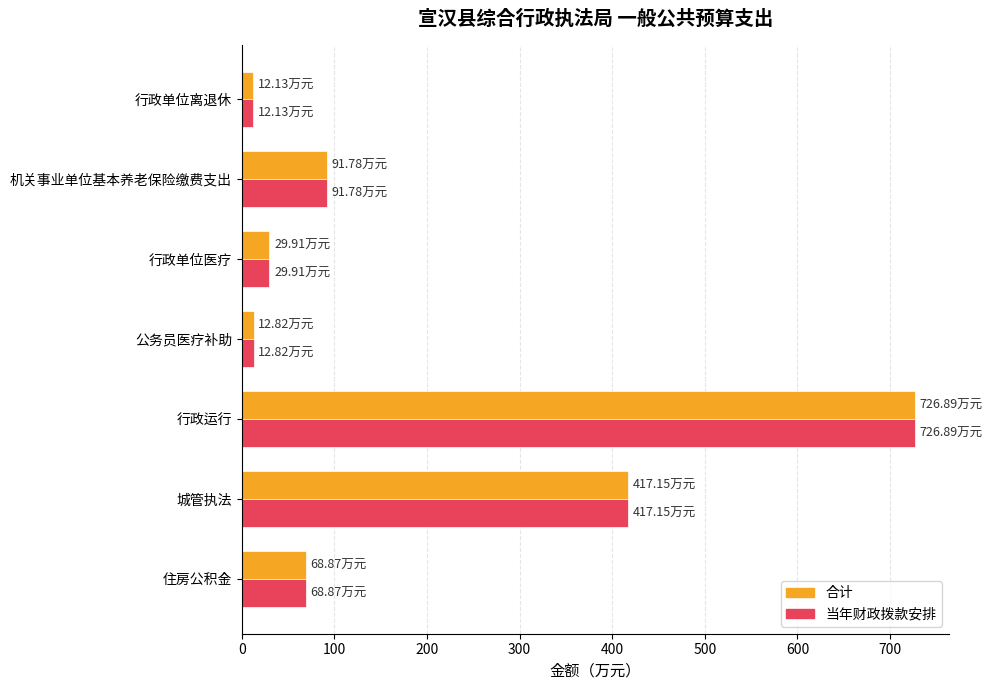

What is the difference between the 当年财政拨款安排 values at 住房公积金 and 机关事业单位基本养老保险缴费支出?

22.9